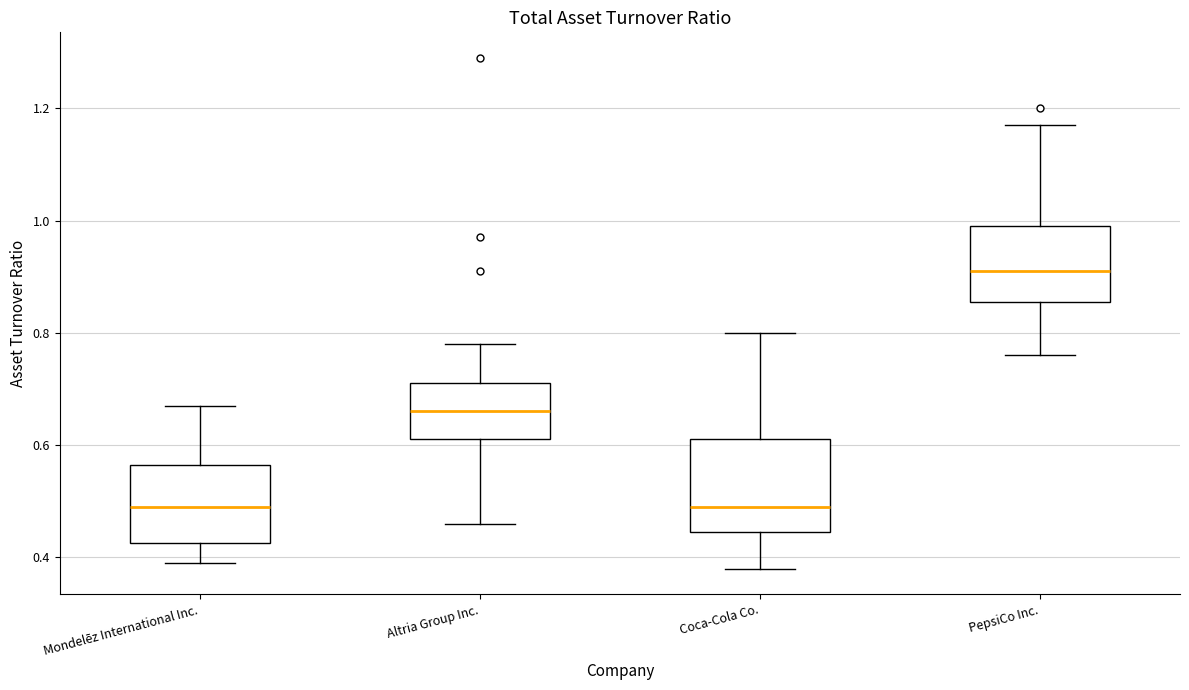

Reading left to right, transcribe this box plot: for each box, give where its median line is, the range the box spans, and where its two whiskers end, as read against the y-axis. The values are not printed on the chart, so give them approximately, as read against the axis.

Mondelēz International Inc.: median 0.50, box 0.42 to 0.56, whiskers 0.40 to 0.68
Altria Group Inc.: median 0.66, box 0.62 to 0.72, whiskers 0.46 to 0.78
Coca-Cola Co.: median 0.50, box 0.44 to 0.62, whiskers 0.38 to 0.80
PepsiCo Inc.: median 0.92, box 0.86 to 1.00, whiskers 0.76 to 1.18